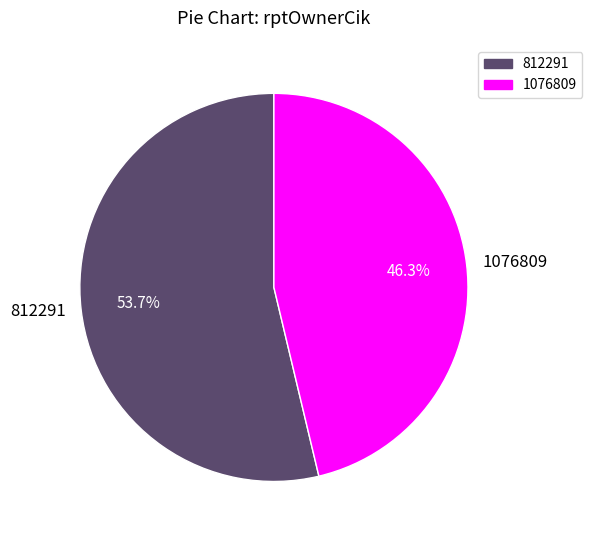

Which category accounts for the majority?

812291